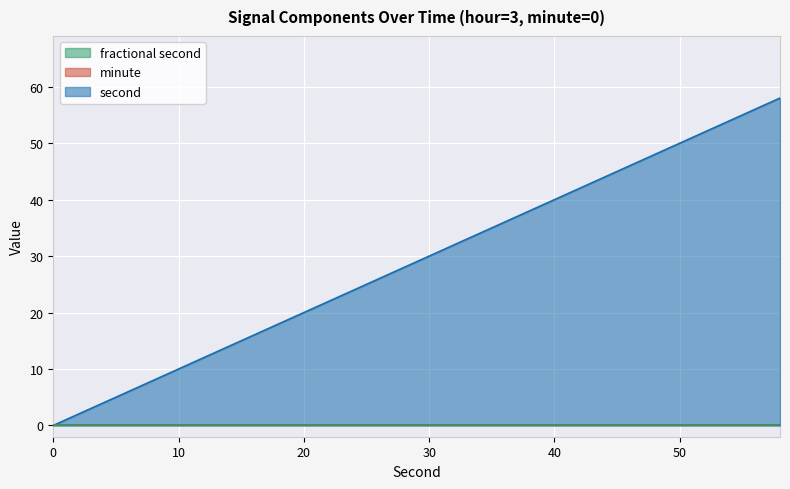

What is the spread (max minus min) of values at 30?

30